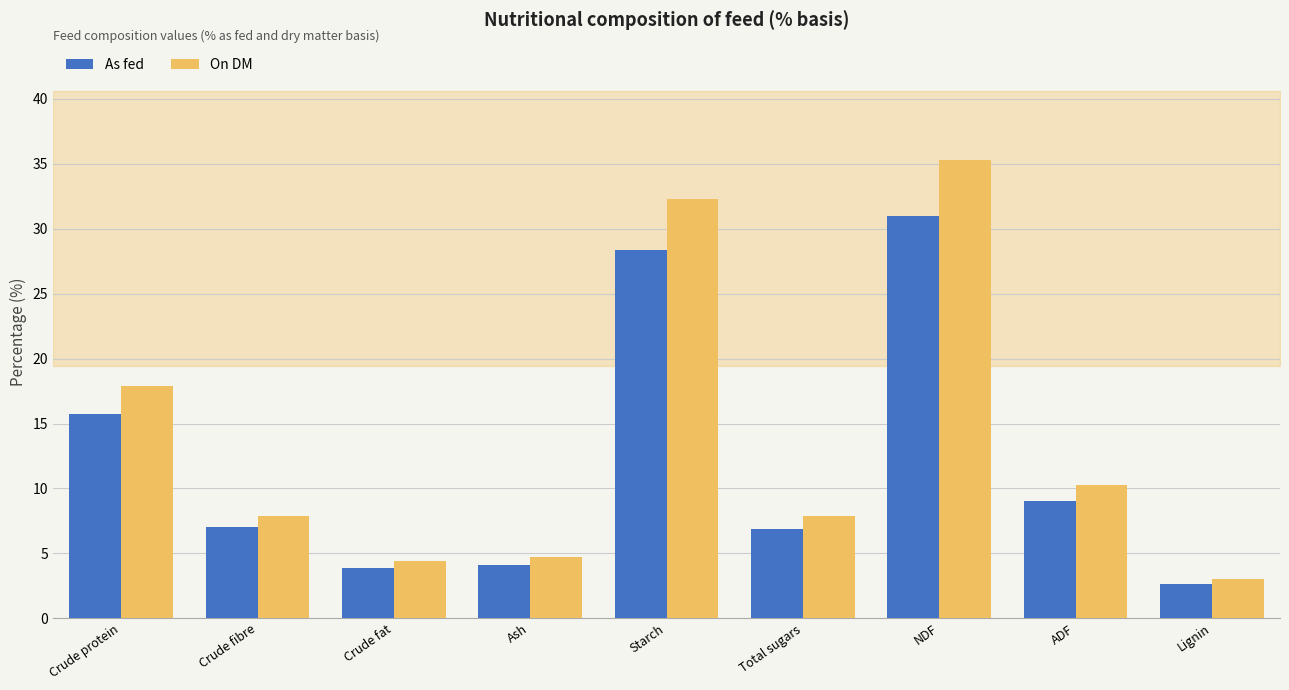

Where does the As fed series first go above 7?

Crude protein